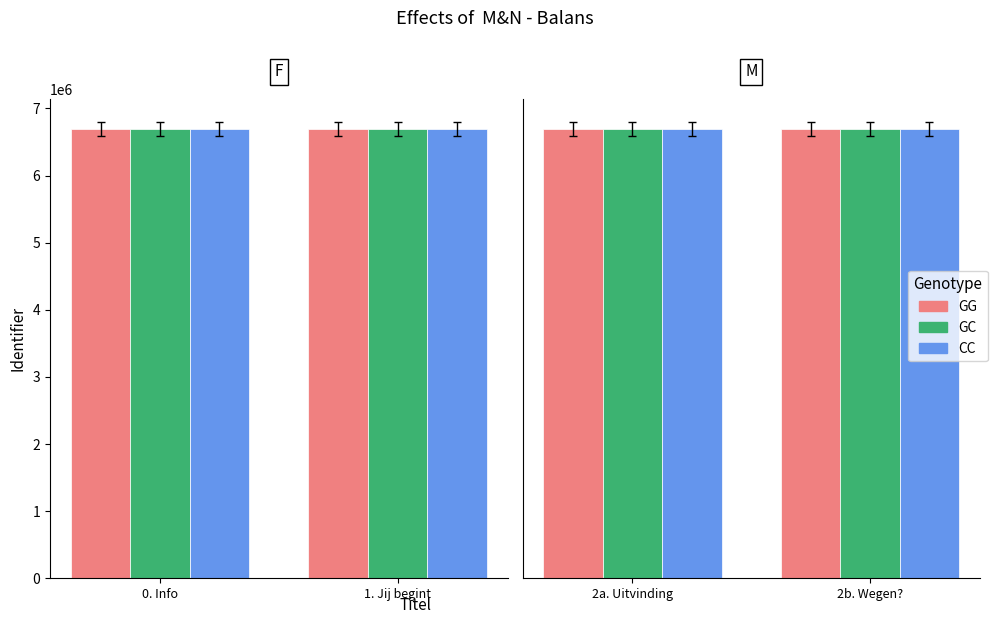

True or false: CC has a value of 6693994 at 2a. Uitvinding.

True